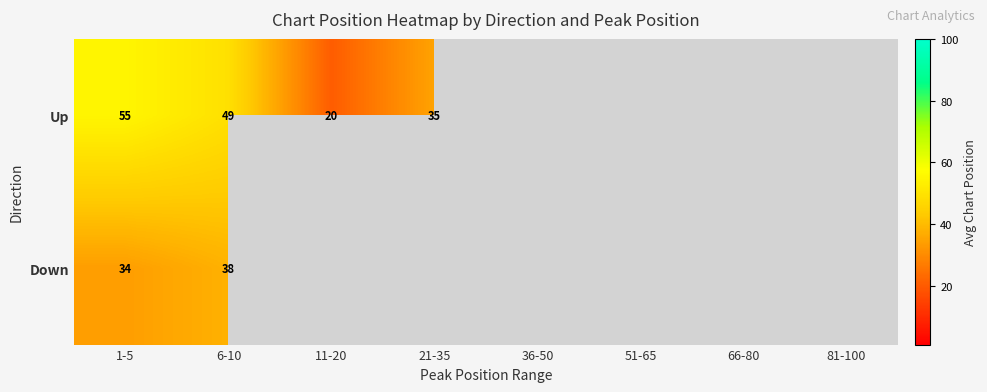

At which label does Up reach its minimum?

11-20